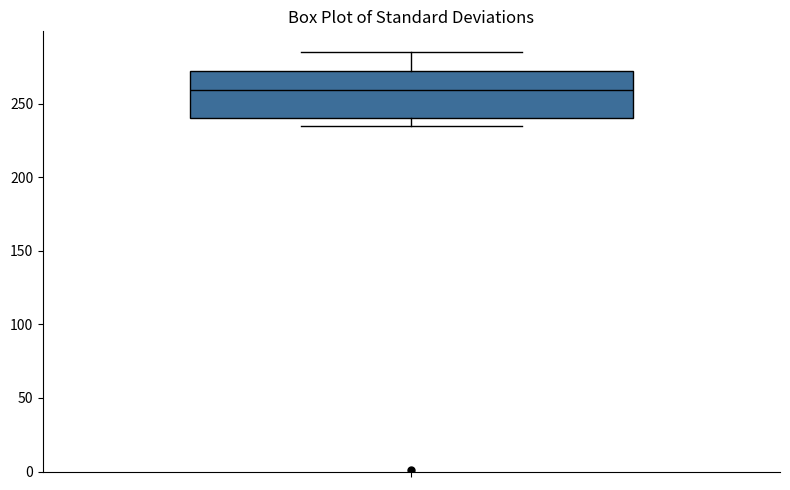

Where is the lower edge of the box on the y-axis? The values are not printed on the chart, so give them approximately, as read against the axis.

240